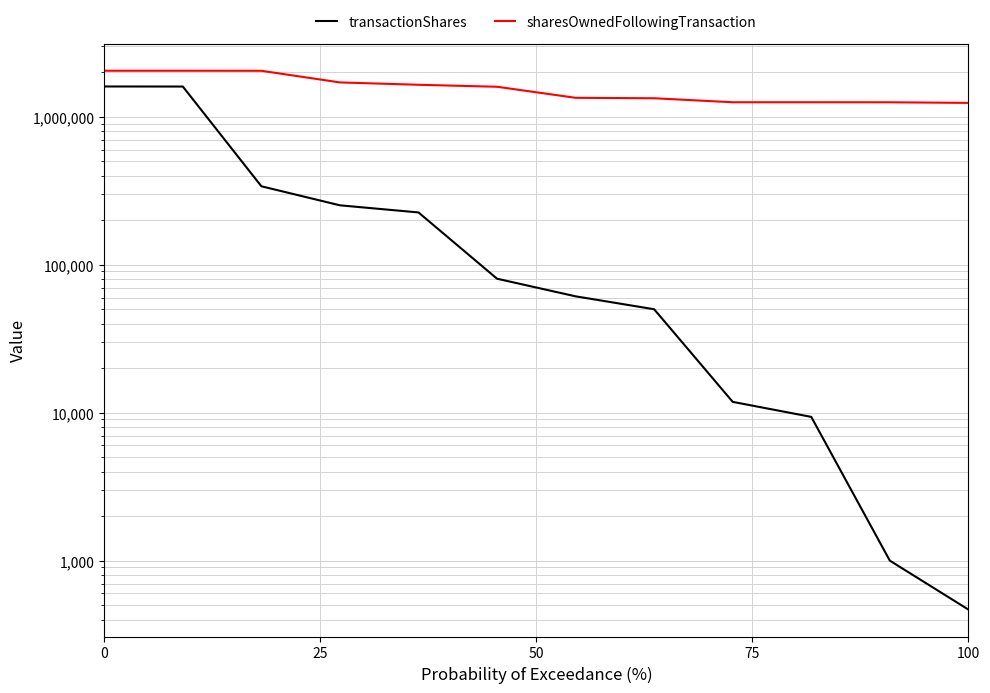

True or false: sharesOwnedFollowingTransaction and transactionShares cross at least once.

False